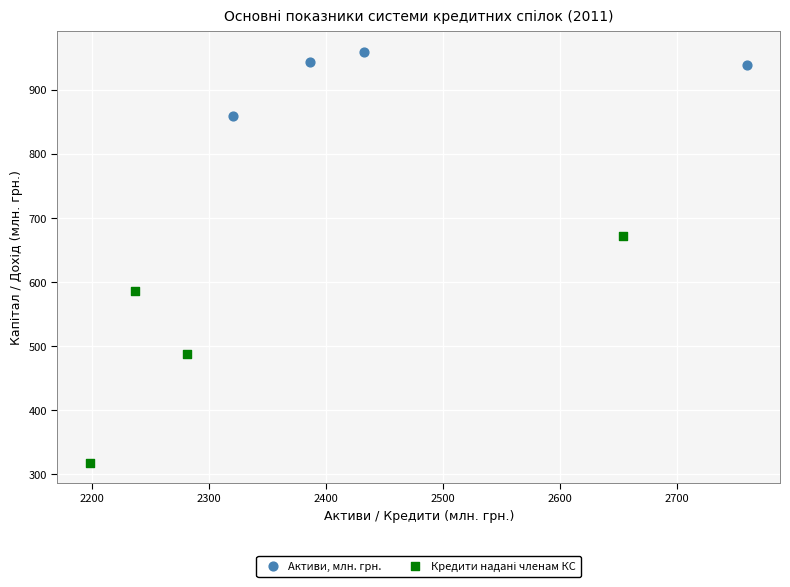

Which series reaches the maximum Y coordinate?

Активи, млн. грн.